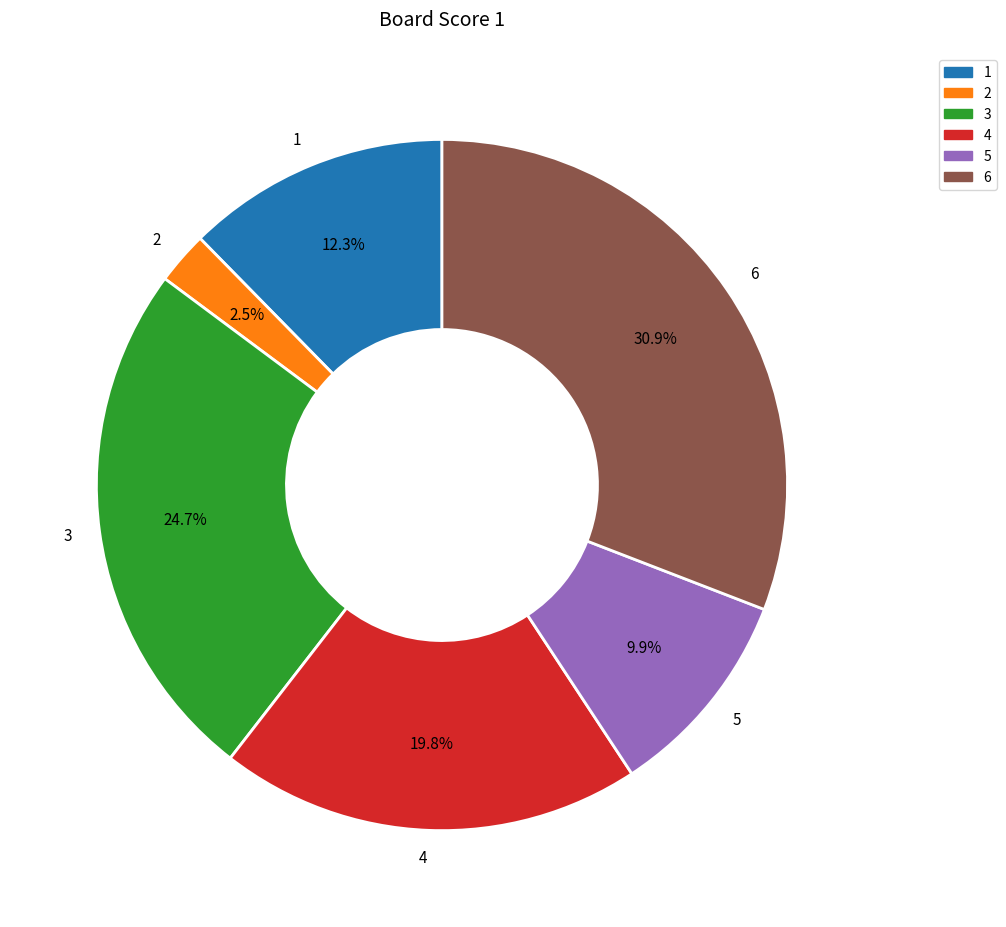

What portion of the pie excludes 2?

97.5%